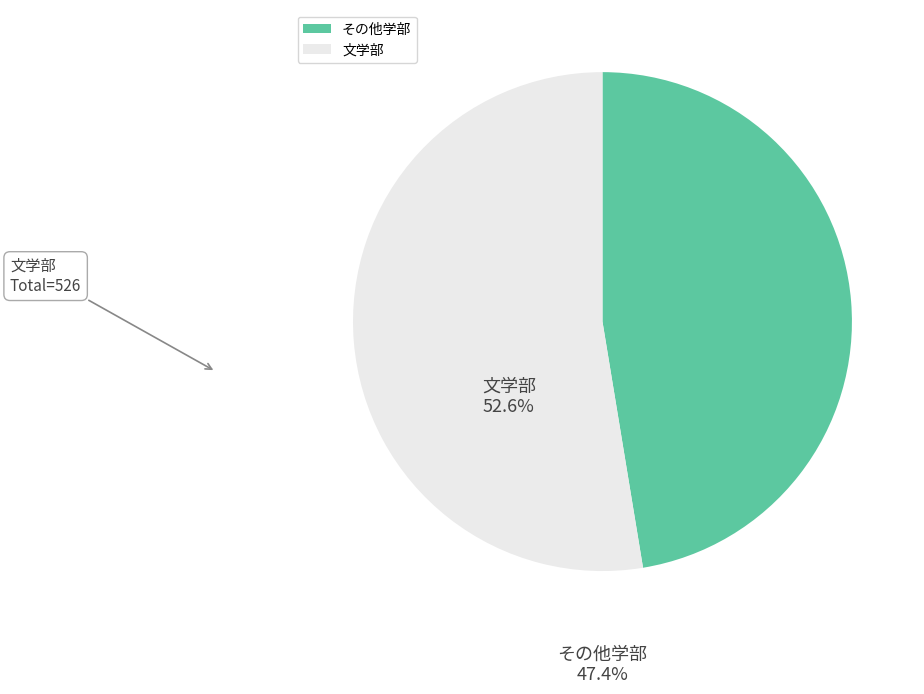

True or false: その他学部 accounts for 47% of the total.

True